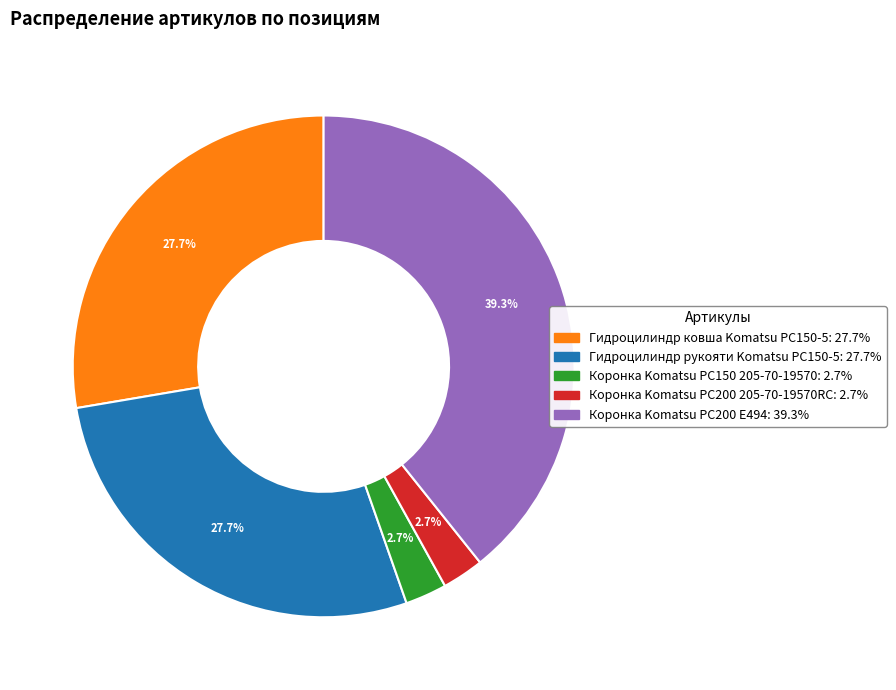

Between Гидроцилиндр ковша Komatsu PC150-5 and Коронка Komatsu PC150 205-70-19570, which is larger?

Гидроцилиндр ковша Komatsu PC150-5